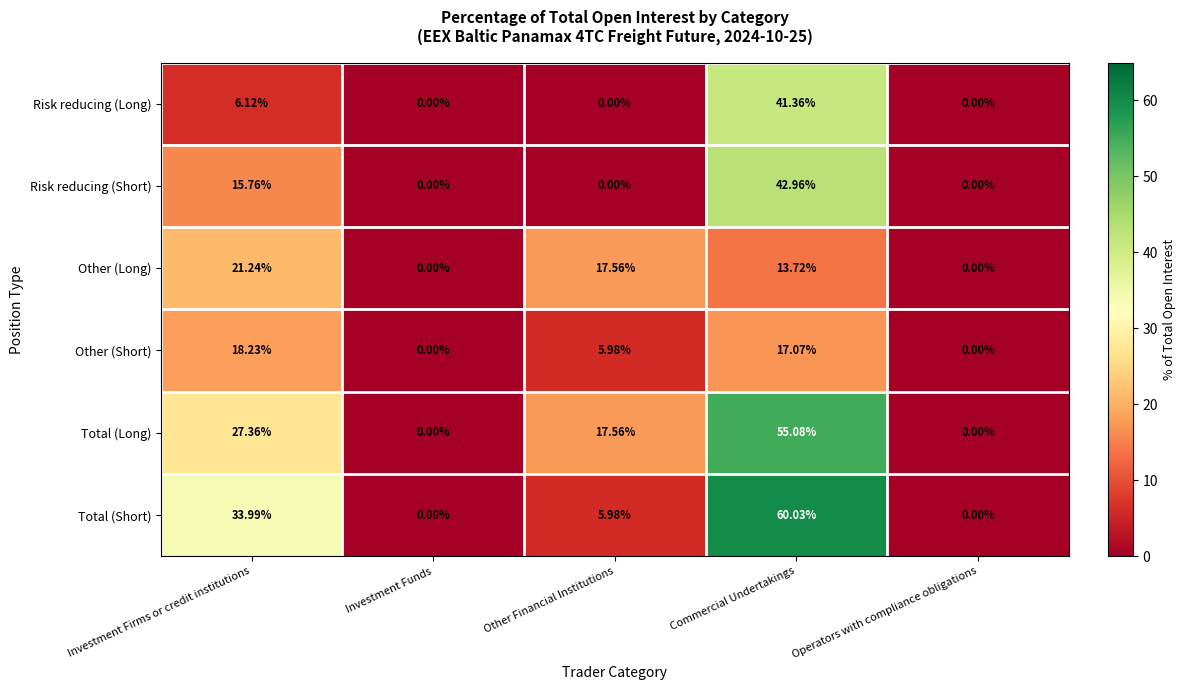

Where is Risk reducing (Long) nearest to the value 20?

Investment Firms or credit institutions